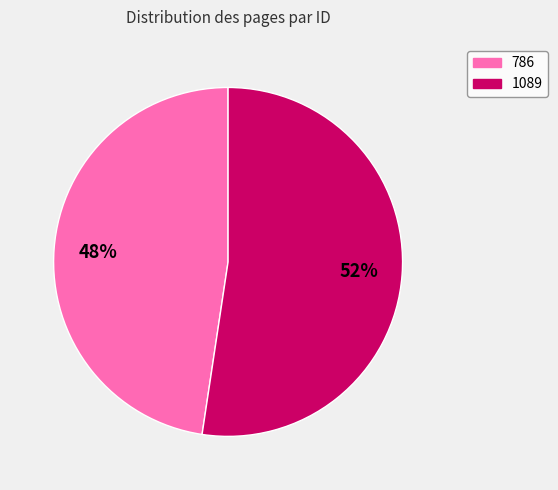

Rank the categories by value from lowest to highest.

786, 1089